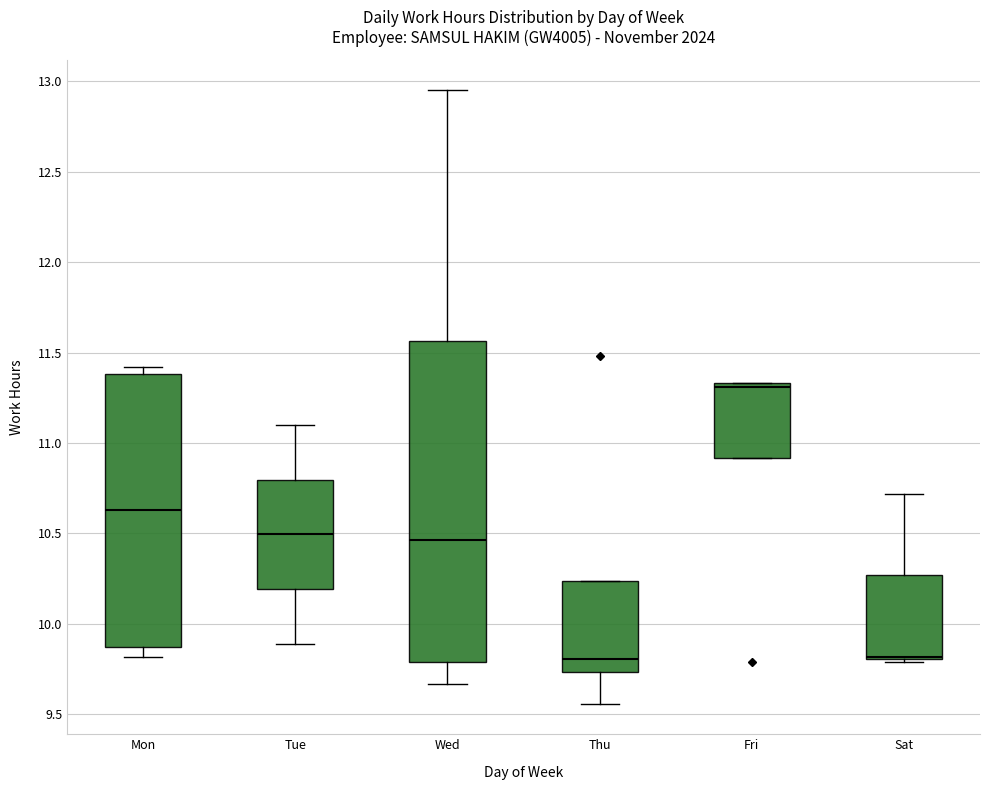

Reading left to right, read every box against the y-axis: the position of its median line, the range the box covers, and the ends of its whiskers. The values are not printed on the chart, so give them approximately, as read against the axis.

Mon: median 10.65, box 9.85 to 11.40, whiskers 9.80 to 11.40 (just above the box's upper edge)
Tue: median 10.50, box 10.20 to 10.80, whiskers 9.90 to 11.10
Wed: median 10.45, box 9.80 to 11.55, whiskers 9.65 to 12.95
Thu: median 9.80, box 9.75 to 10.25, whiskers 9.55 to 10.25
Fri: median 11.30, box 10.90 to 11.35, whiskers 10.90 to 11.35
Sat: median 9.80 (just above the box's lower edge), box 9.80 to 10.25, whiskers 9.80 (just below the box's lower edge) to 10.70